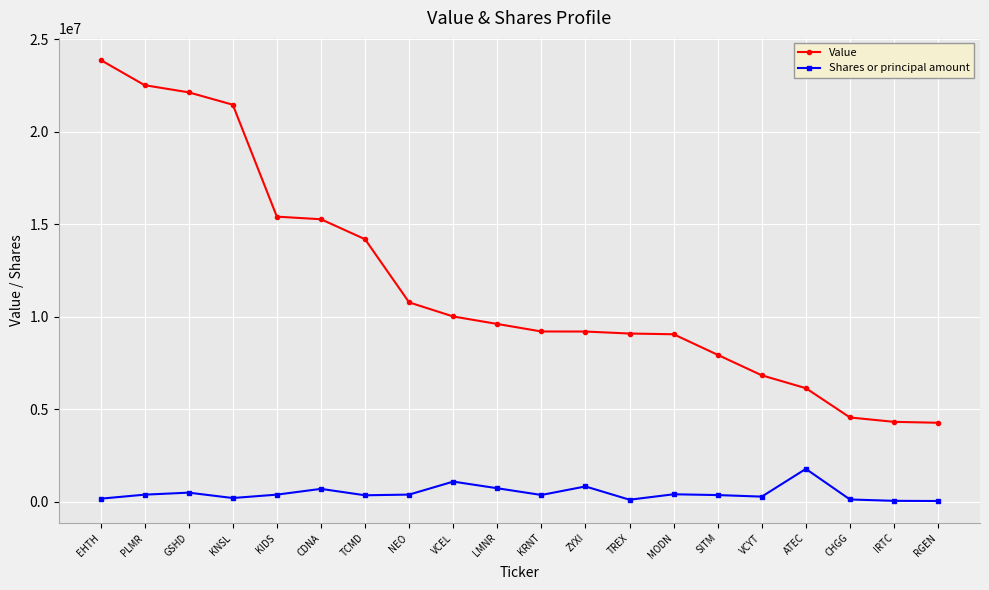

The Value series shows 16236368 at LMNR. True or false?

False